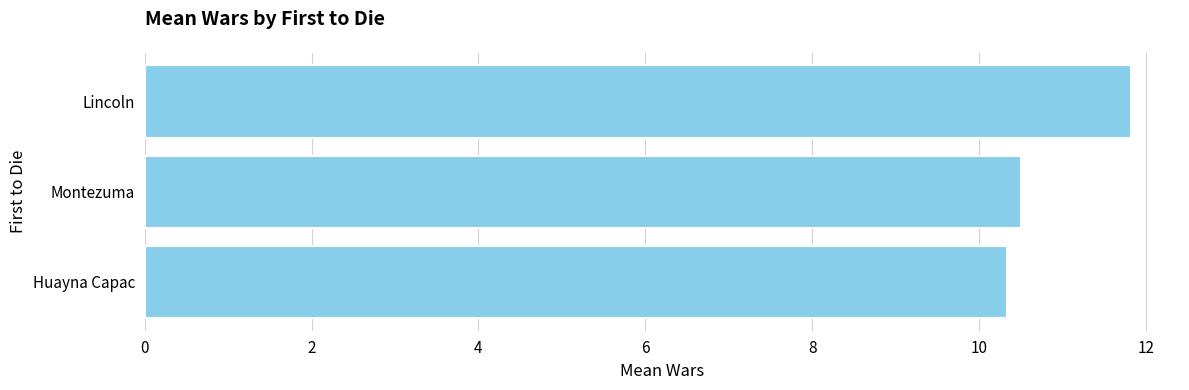

Reading bottom to top, extract all data points from this chart.

Huayna Capac=10.3	Montezuma=10.5	Lincoln=11.8